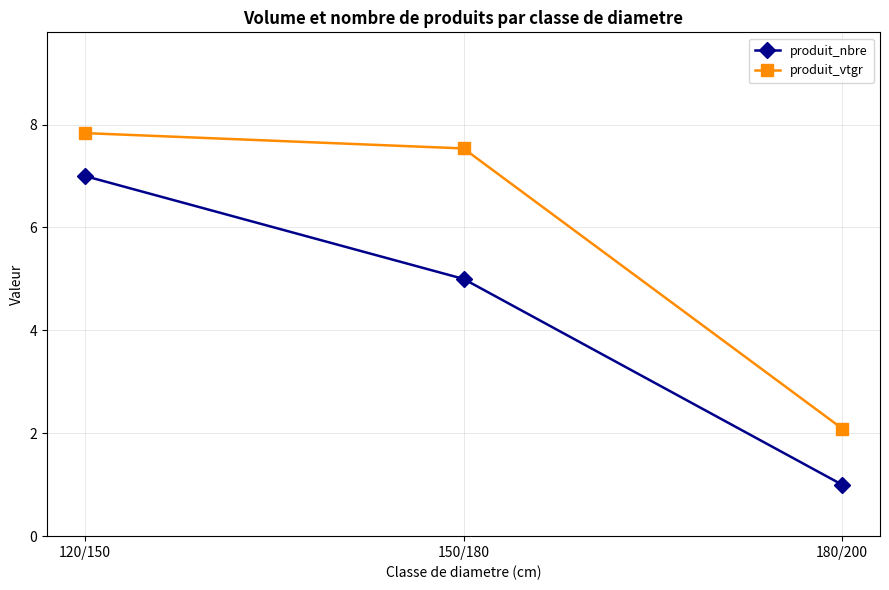

The produit_vtgr series shows 3.4 at 120/150. True or false?

False